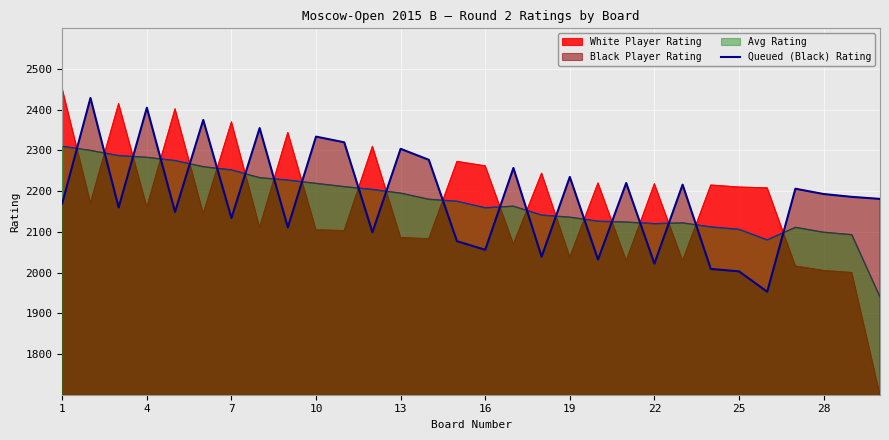

True or false: White Player Rating has a value of 819 at 28.

False